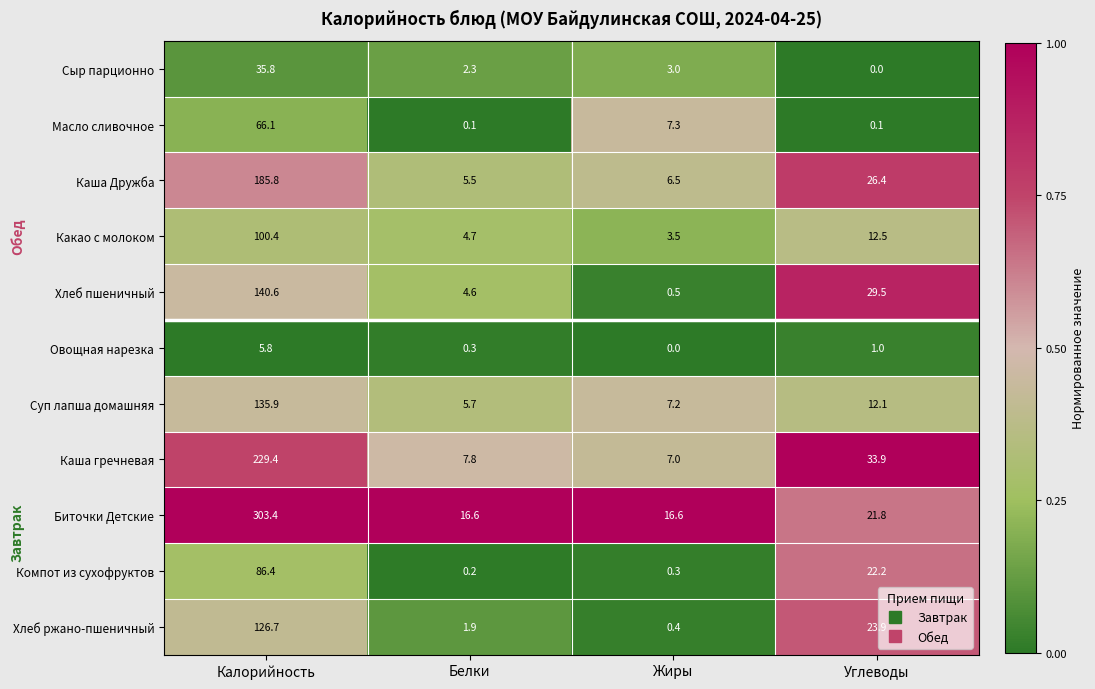

What is the total value across all series at Углеводы?

183.4